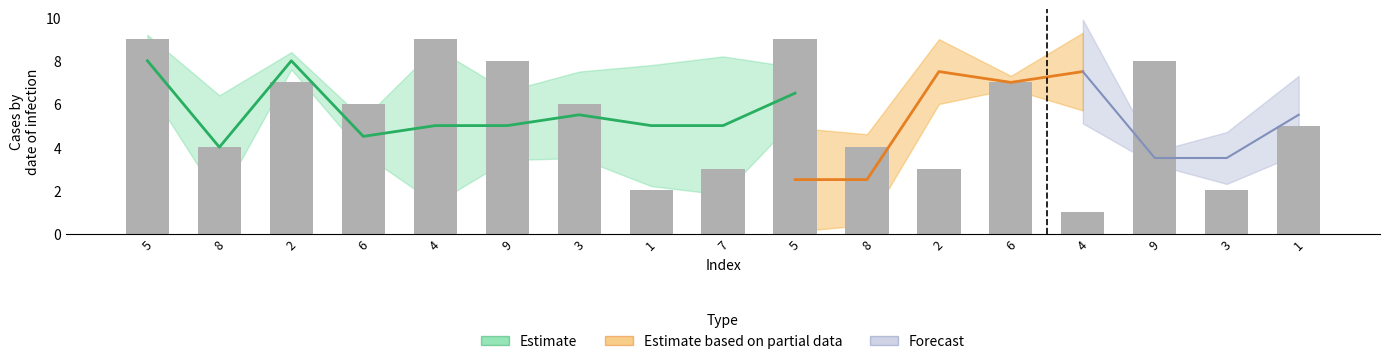

Where does the data first go above 6?

5